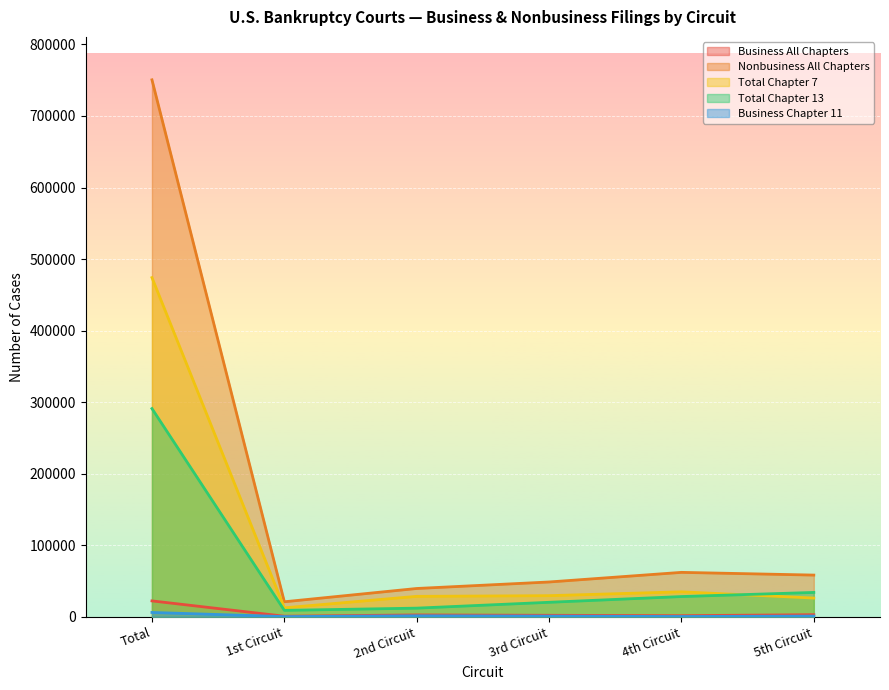

True or false: Total Chapter 13 and Business All Chapters intersect in this chart.

False